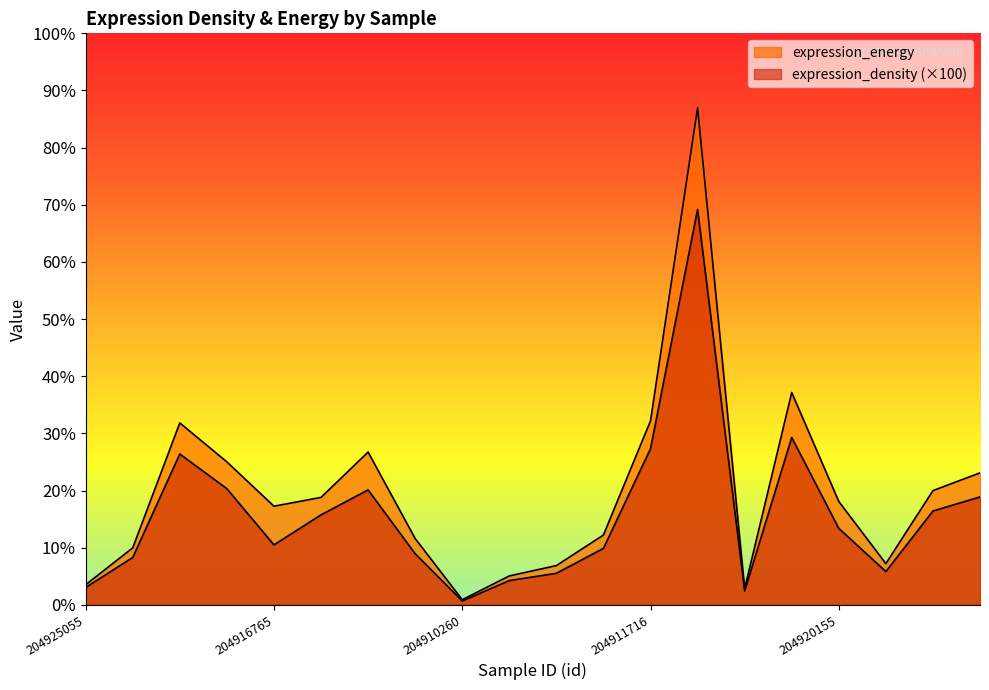

What are all the series names shown in the legend?

expression_density, expression_energy